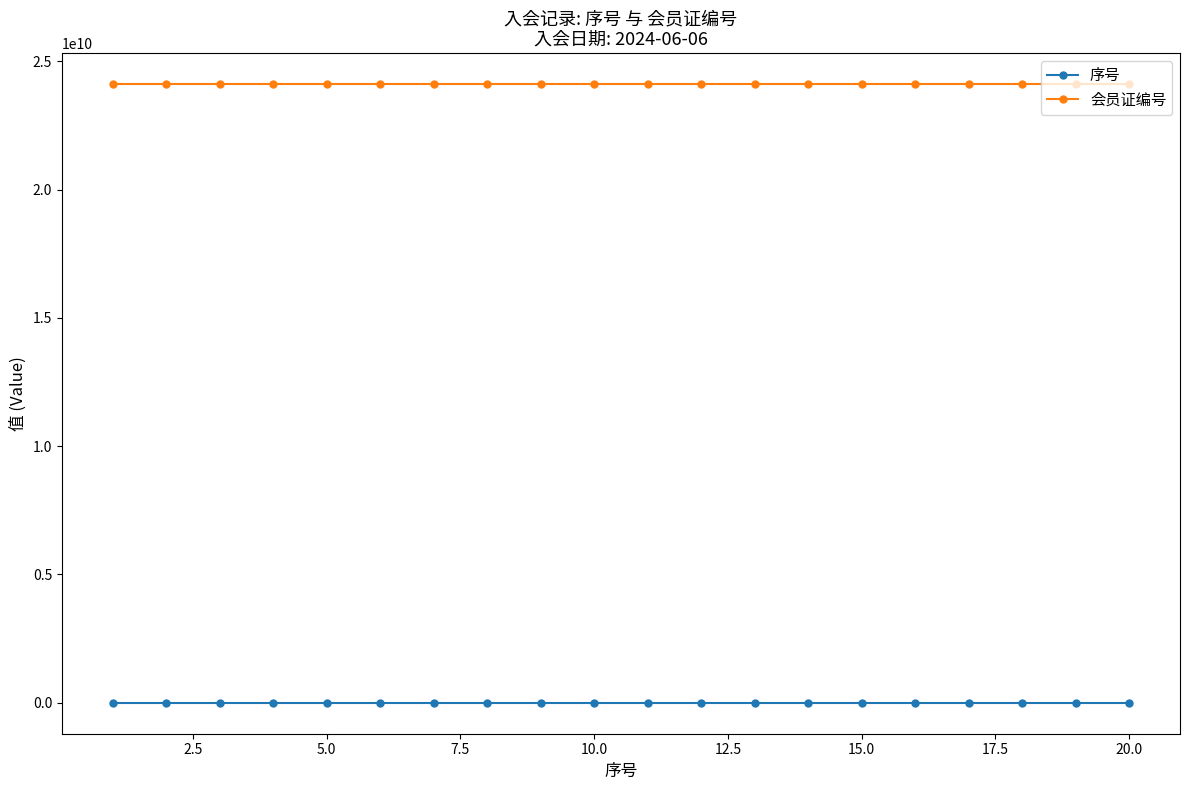

What is the greatest value displayed?

24110002048